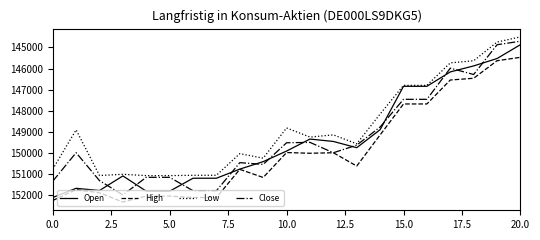

What is the minimum value shown in the chart?

144500